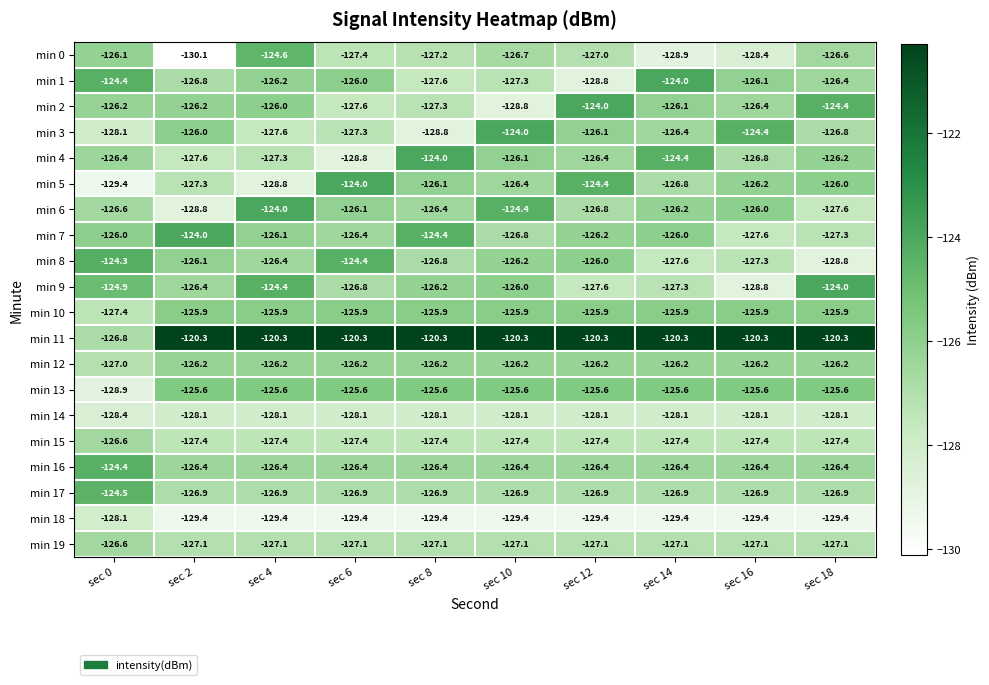

At which category is the sum across all series the highest?

sec 4